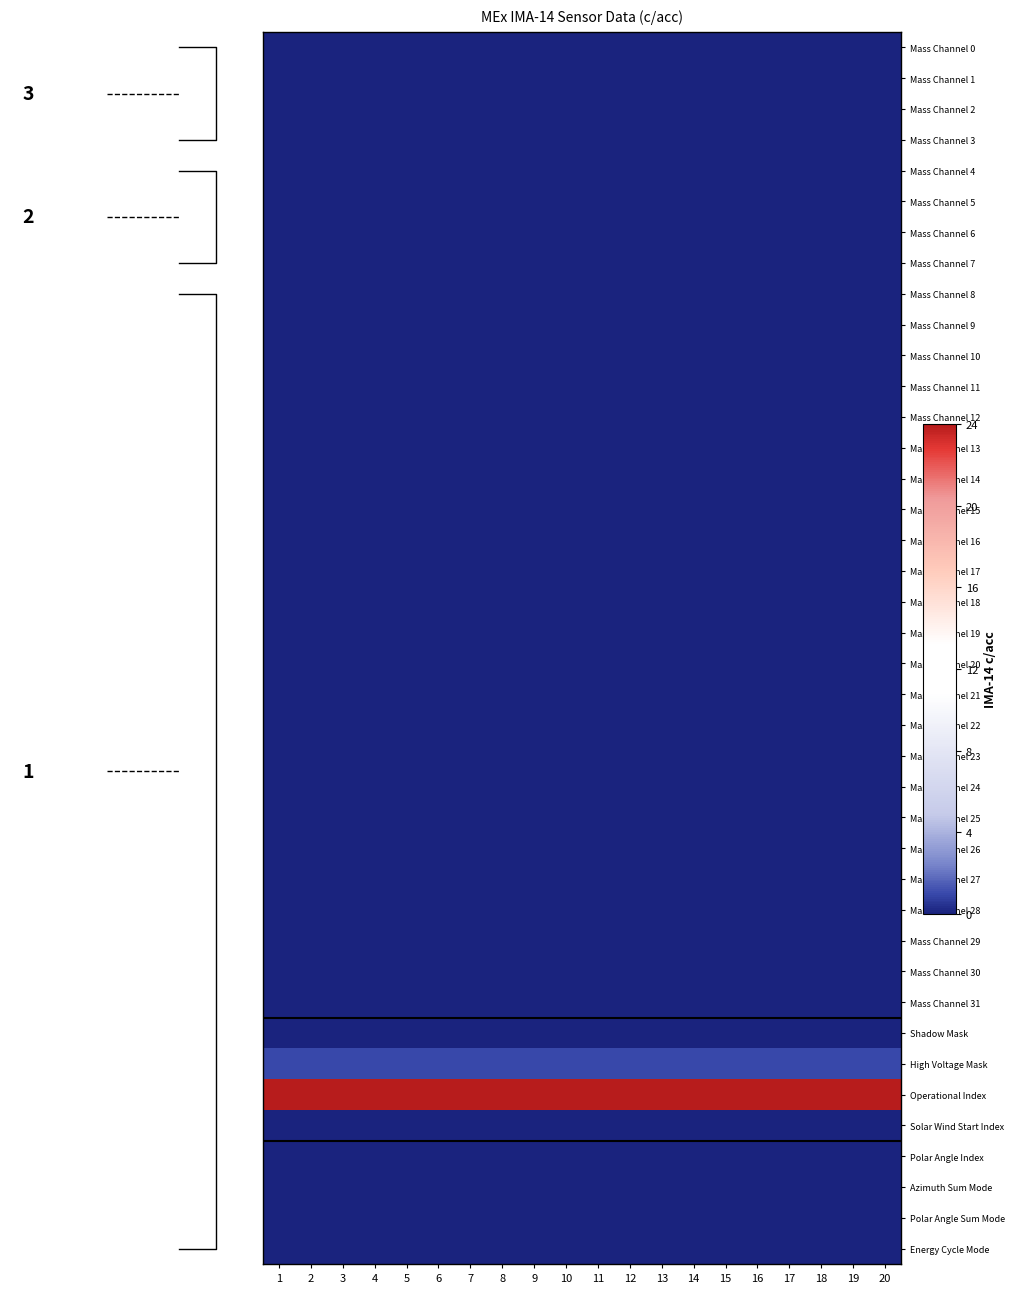

At how many categories does at least one series exceed 16?

20